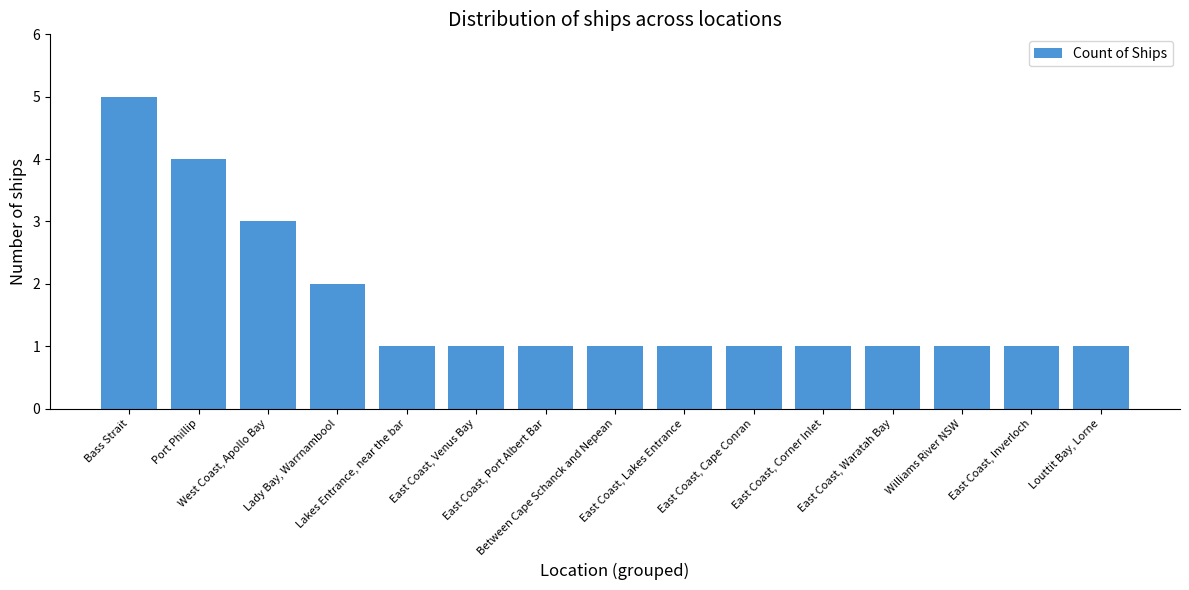

What is the label of the 8th bar from the right?

Between Cape Schanck and Nepean